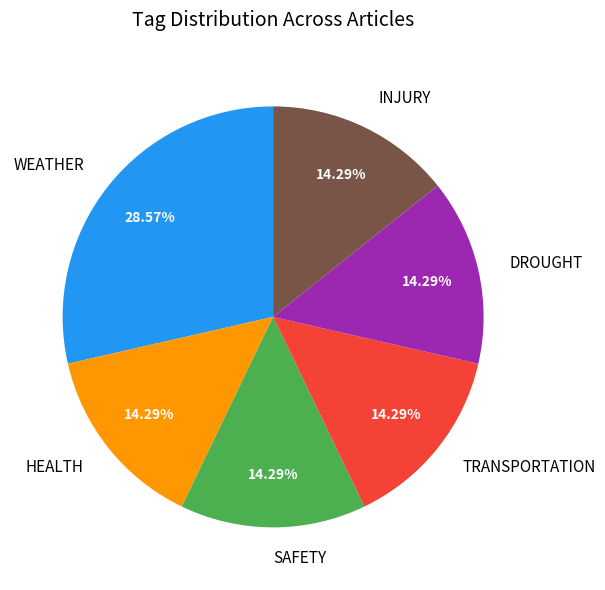

To the nearest percent, what is the difference between the WEATHER and HEALTH slice percentages?

14%